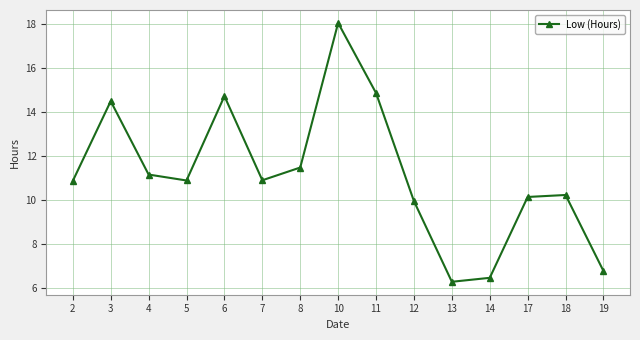

What is the value of the 1st point from the left?

10.9